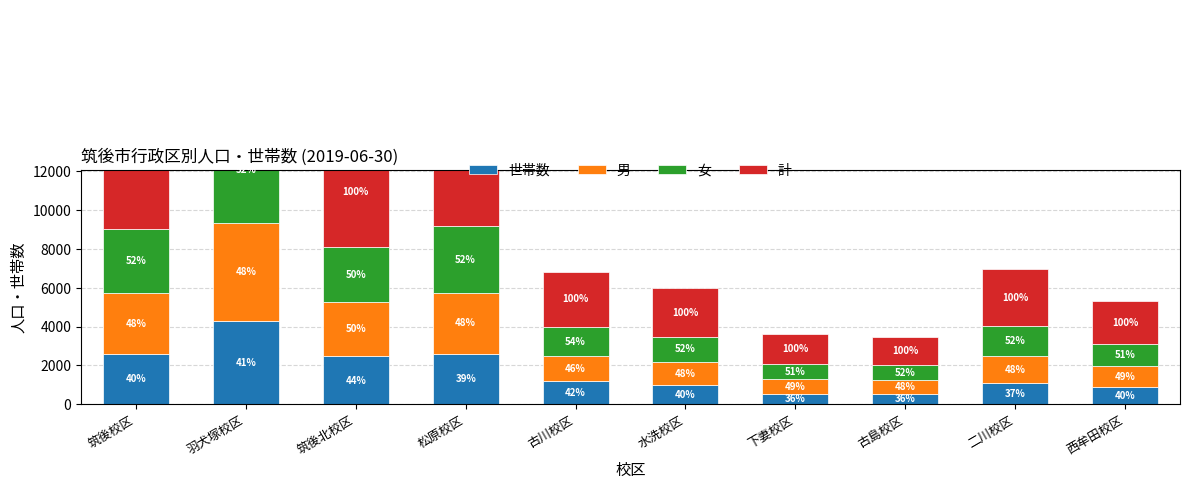

What is the sum of the 世帯数 values at 松原校区 and 羽犬塚校区?

6893